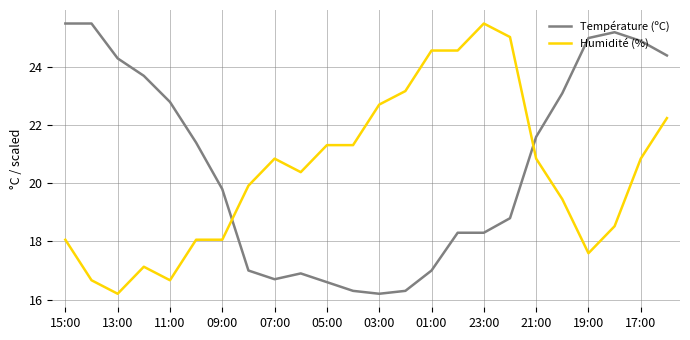

What is the highest value of the Humidité (%) series?

25.5